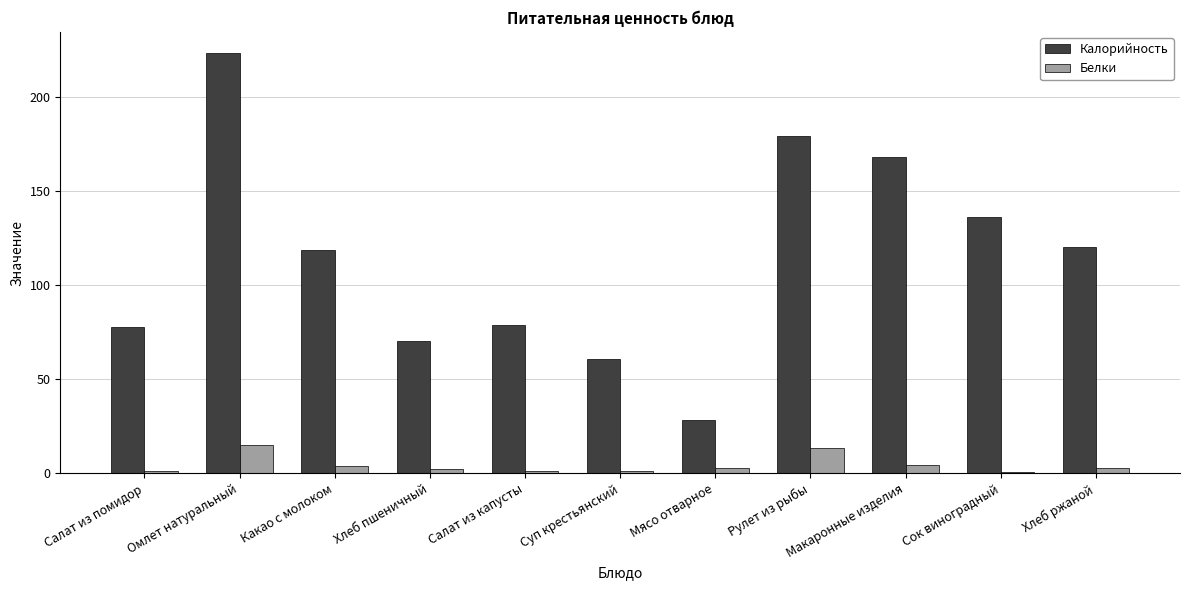

What is the maximum value for Белки?

15.1